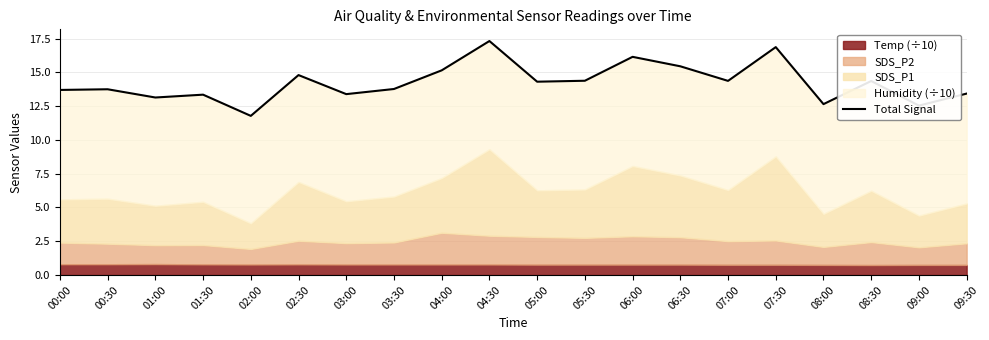

Read the value at 05:00.

14.3